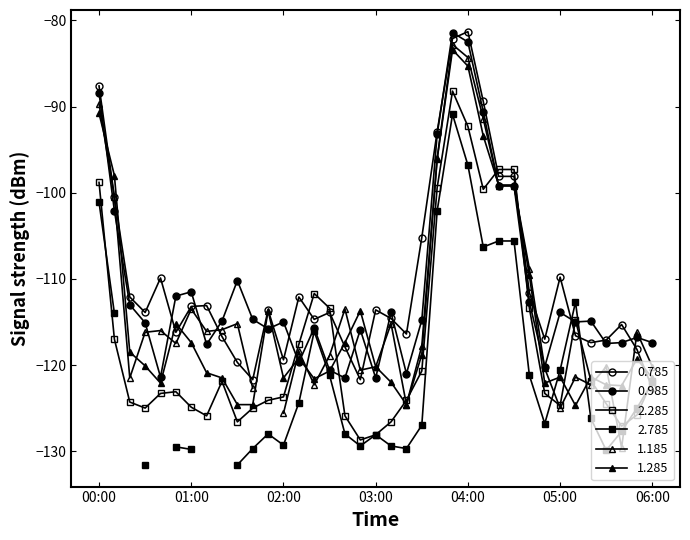

What is the difference between the 0.985 values at 00:50 and 01:50?

3.8